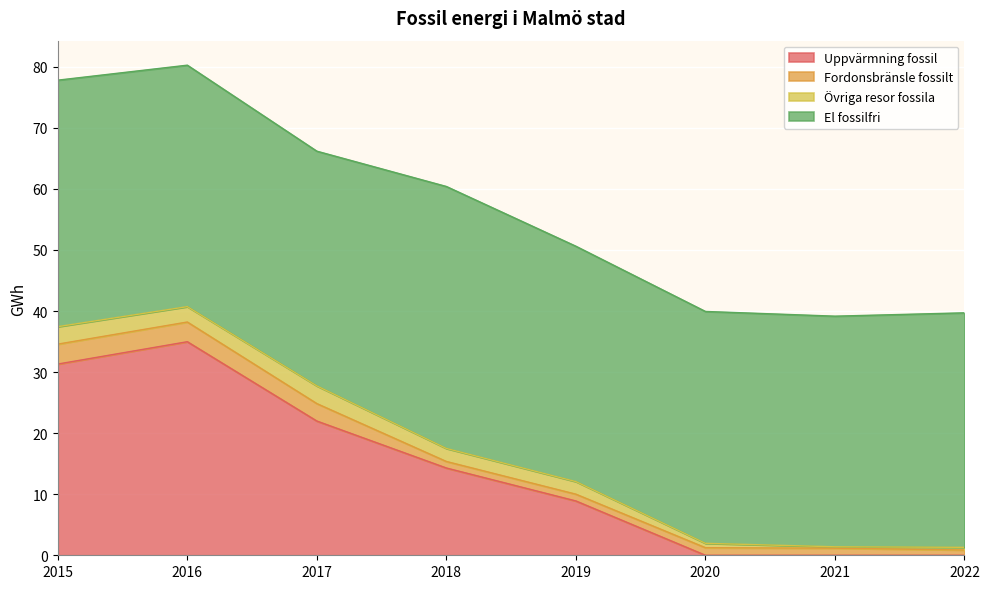

How many times do Uppvärmning fossil and Övriga resor fossila cross each other?

1